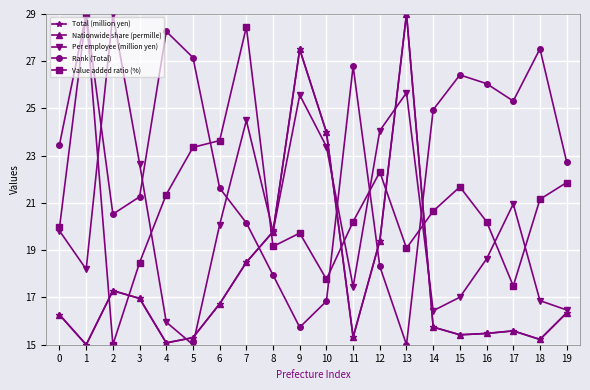

At which category is the sum across all series the highest?

13